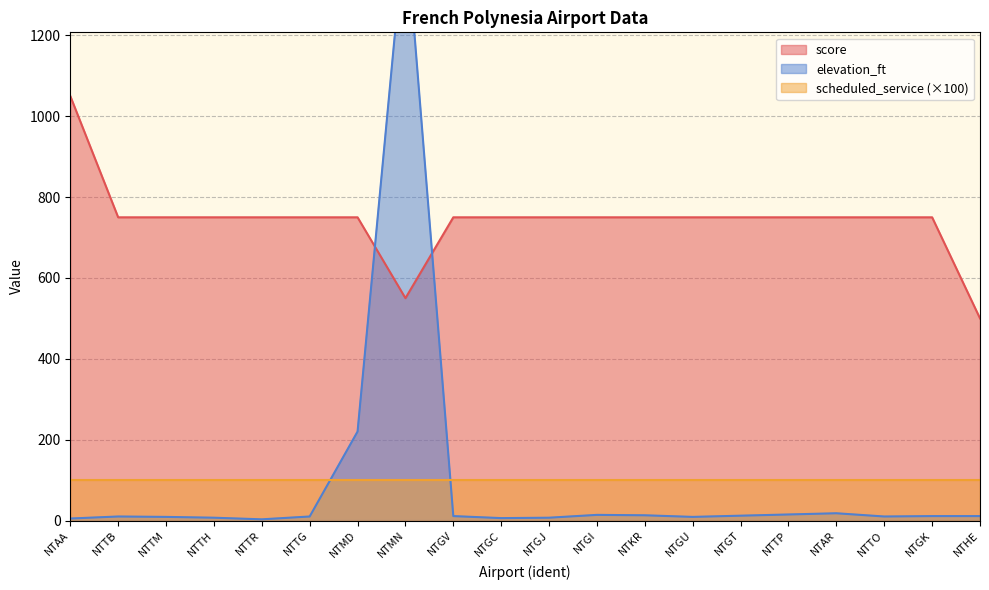

What is the sum of all score values?

14850